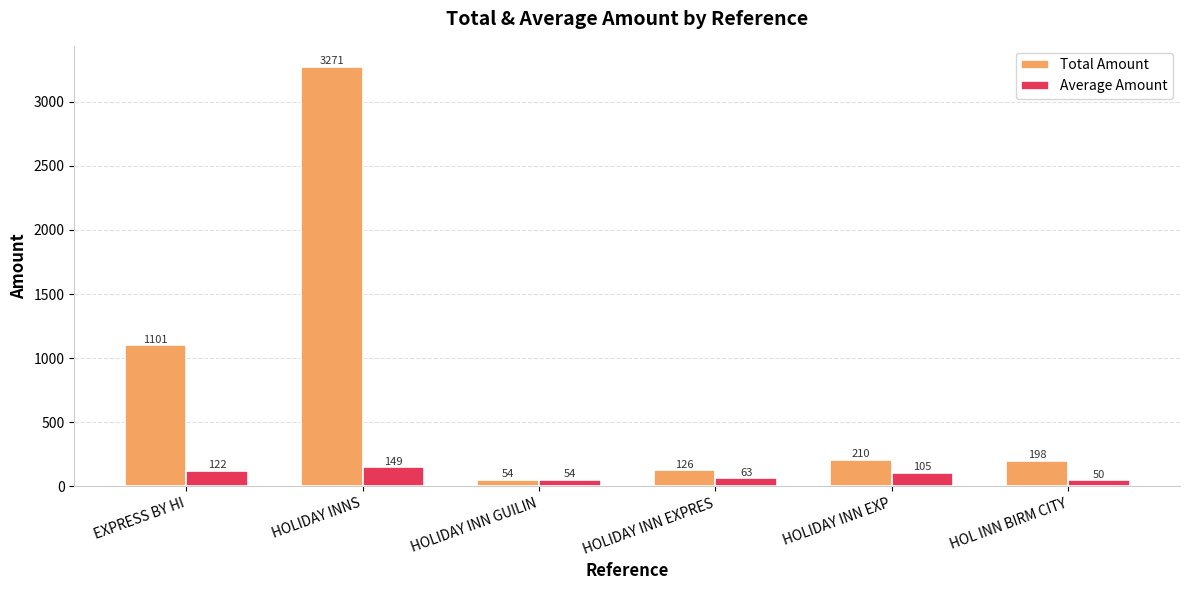

Is the value of Total Amount at HOLIDAY INN GUILIN greater than the value of Average Amount at HOL INN BIRM CITY?

Yes